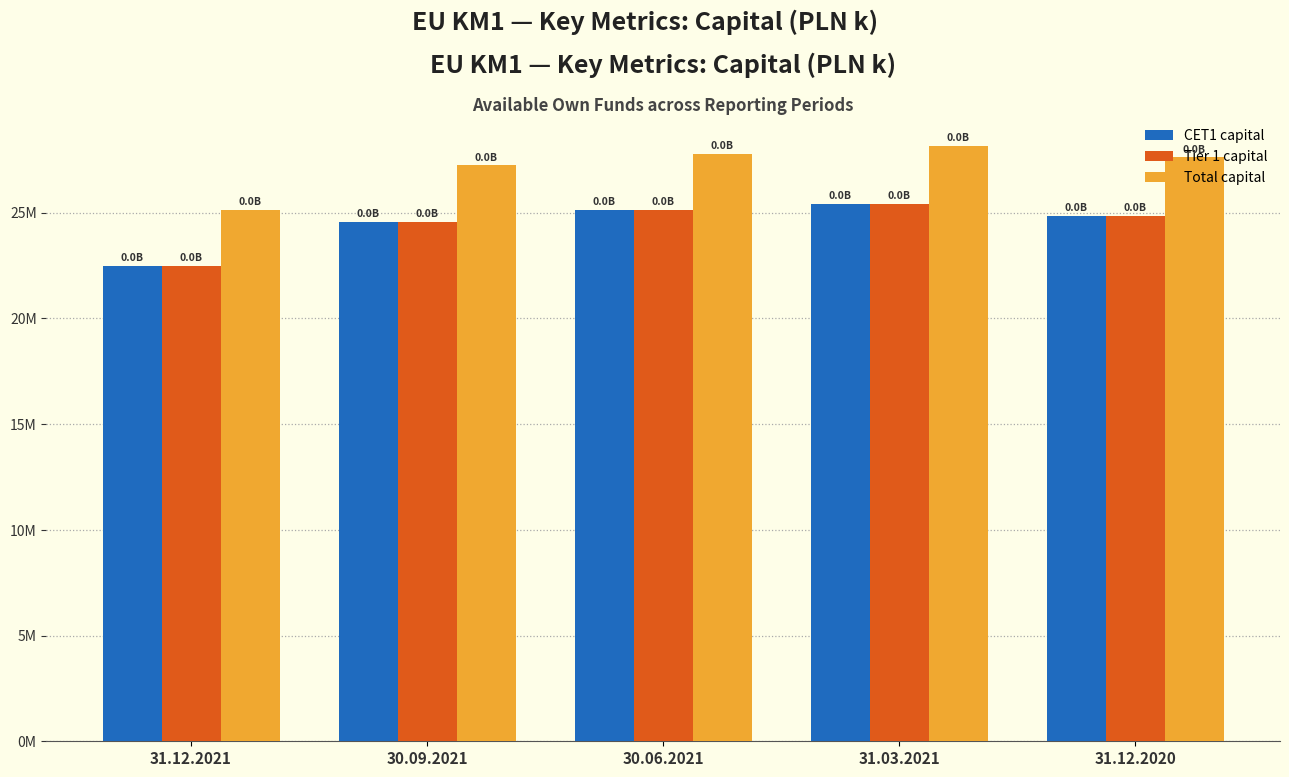

What are all the series names shown in the legend?

CET1 capital, Tier 1 capital, Total capital